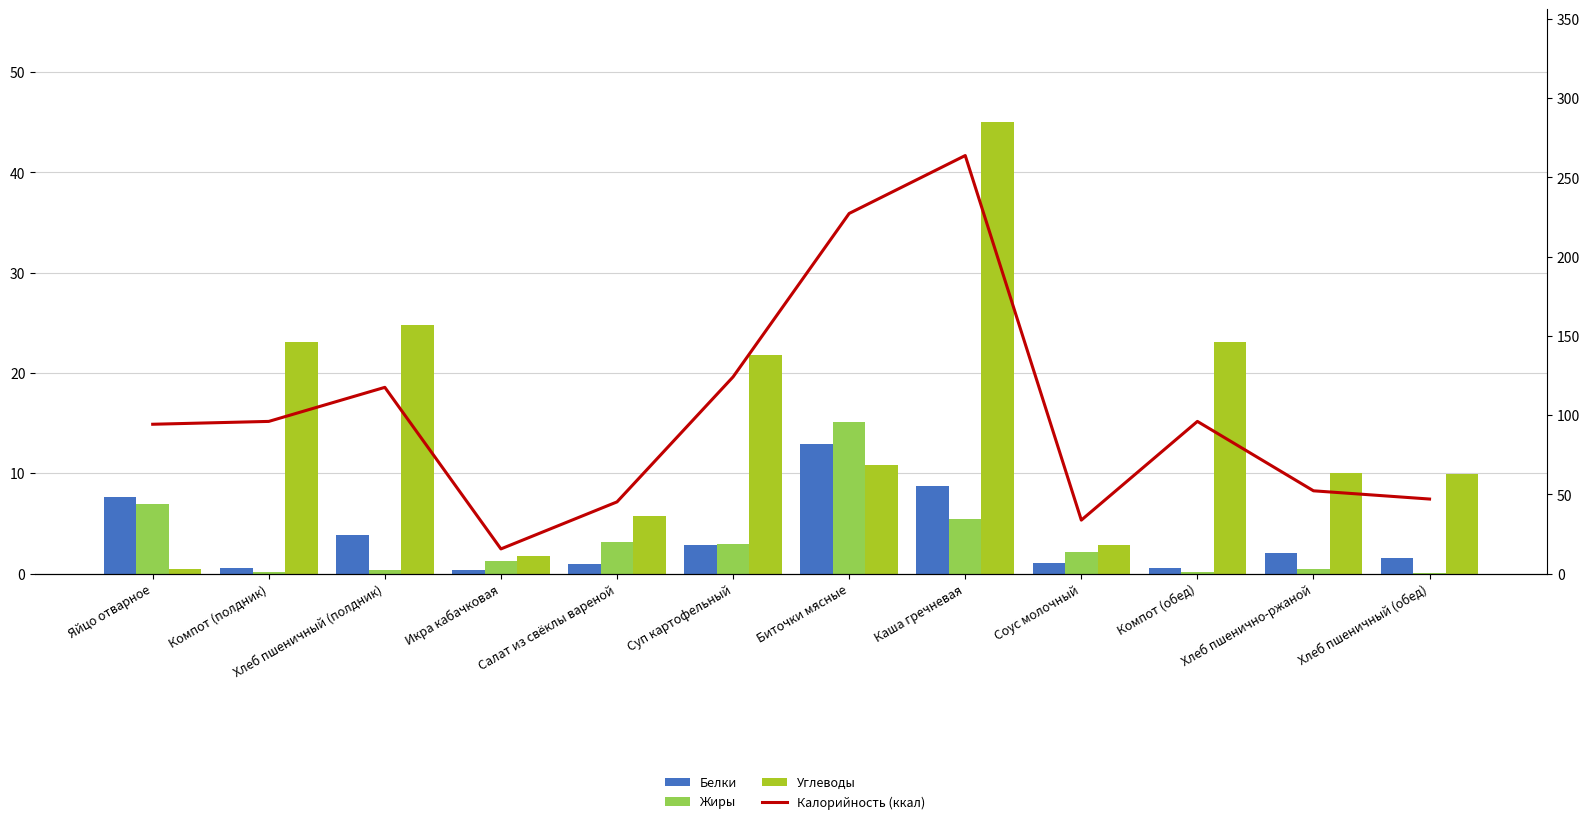

Which series has the largest range (max minus min)?

Калорийность (ккал)